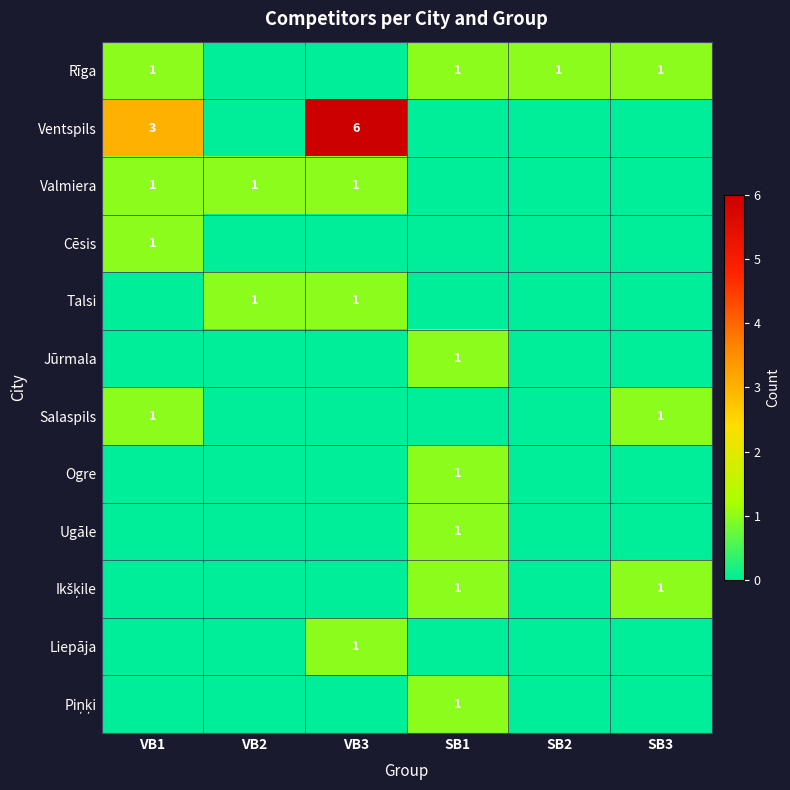

Which has a higher value, SB3 or SB1?

SB3